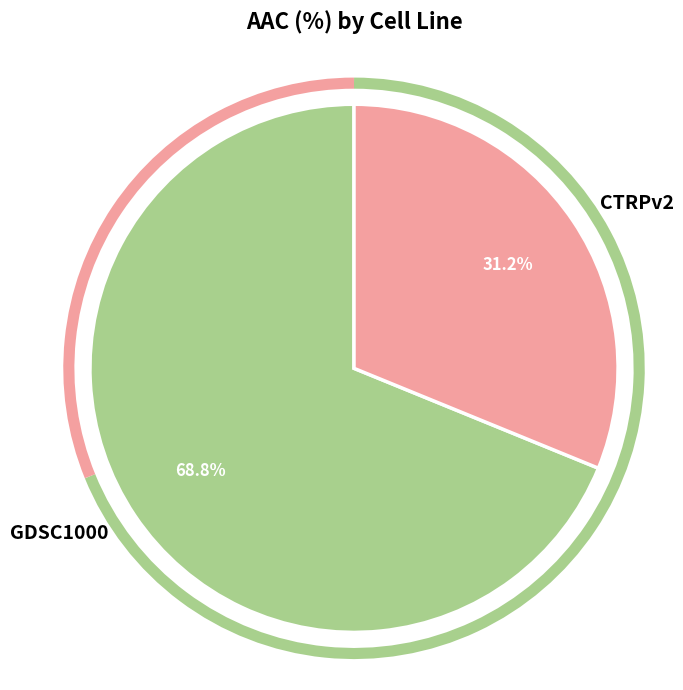

What is the total percentage of CTRPv2 and GDSC1000?

100.0%